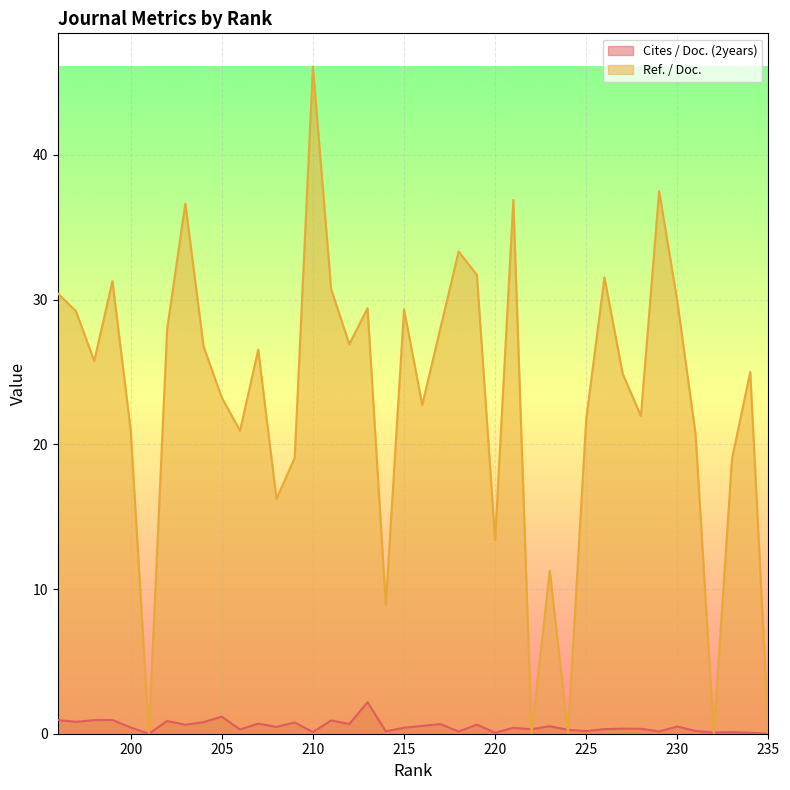

True or false: Cites / Doc. (2years) has a value of 0.3 at 228.

True